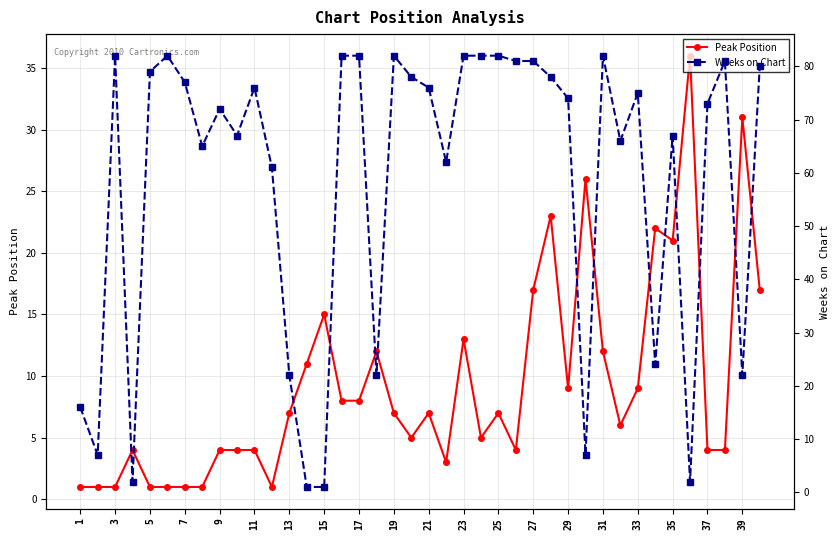

Reading left to right, list all the values displayed in this chart.

Peak Position: 1	1	1	4	1	1	1	1	4	4	4	1	7	11	15	8	8	12	7	5	7	3	13	5	7	4	17	23	9	26	12	6	9	22	21	36	4	4	31	17
Weeks on Chart: 16	7	82	2	79	82	77	65	72	67	76	61	22	1	1	82	82	22	82	78	76	62	82	82	82	81	81	78	74	7	82	66	75	24	67	2	73	81	22	80